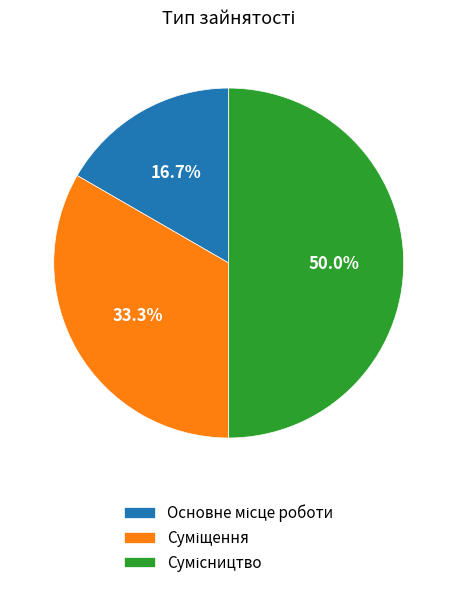

Which category has the biggest portion of the pie?

Сумісництво